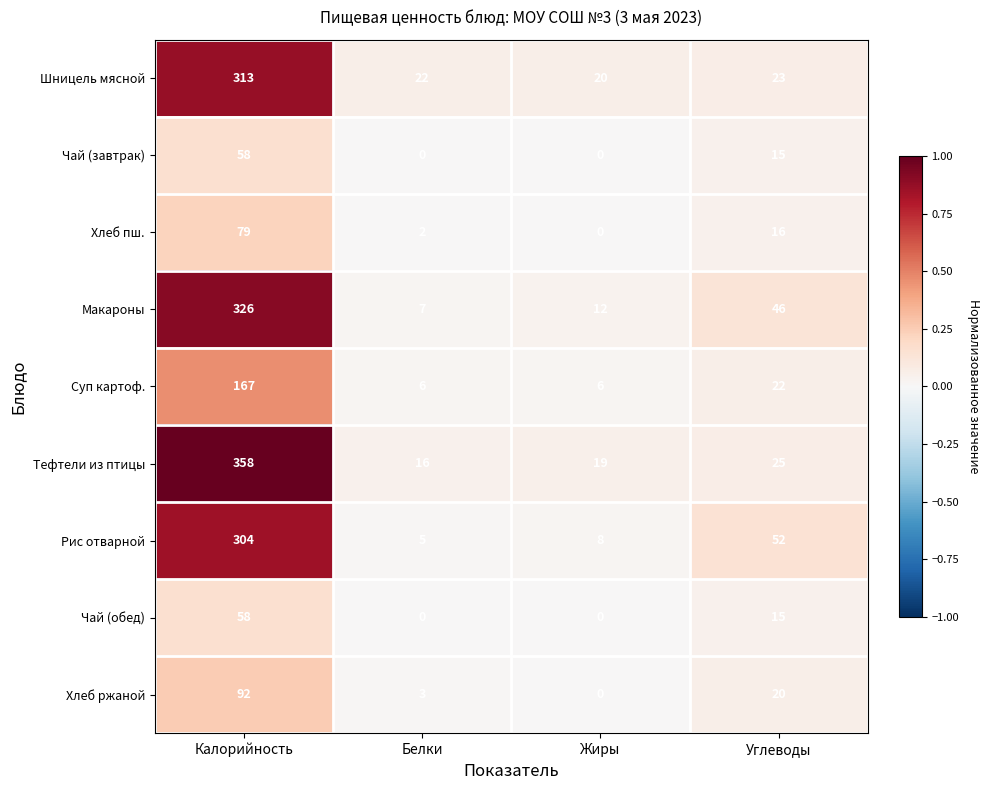

What is the sum of the Чай (завтрак) values at Жиры and Калорийность?

58